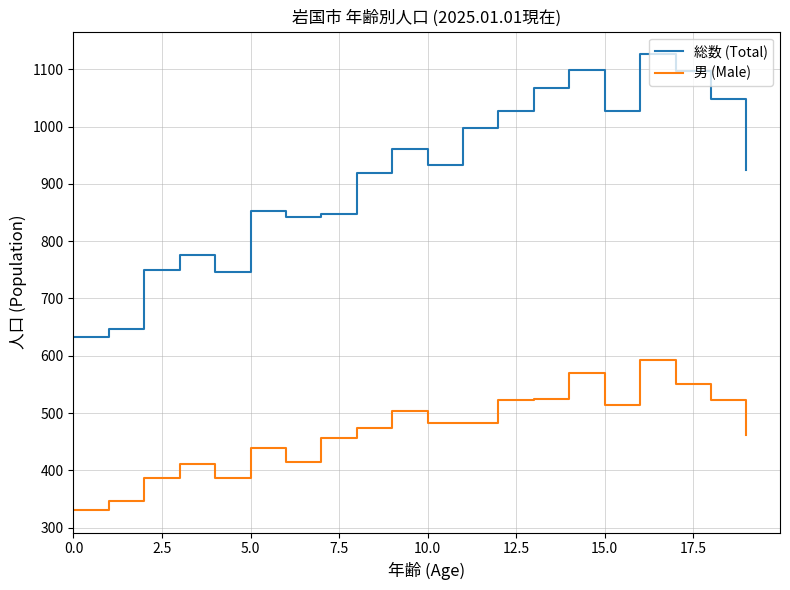

Rank the series by their average value, from lowest to highest.

男 (Male), 総数 (Total)